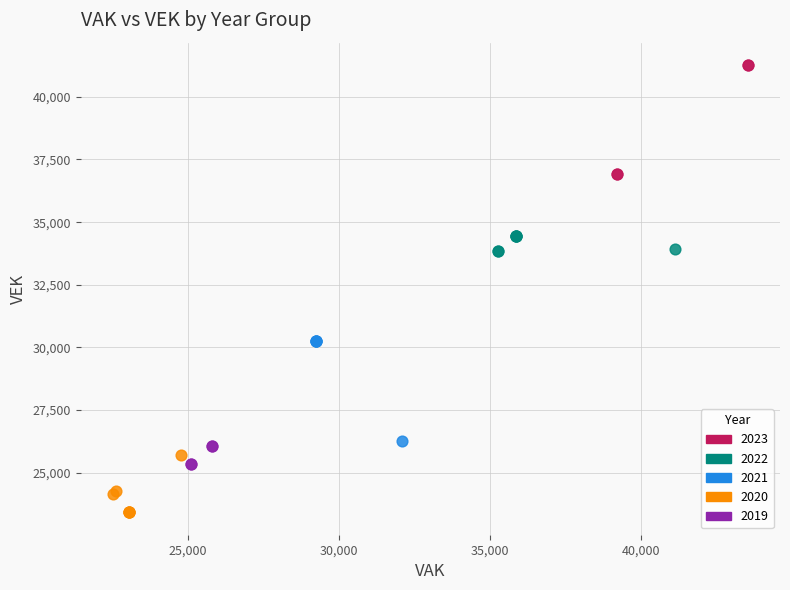

Which series reaches the minimum Y coordinate?

2020